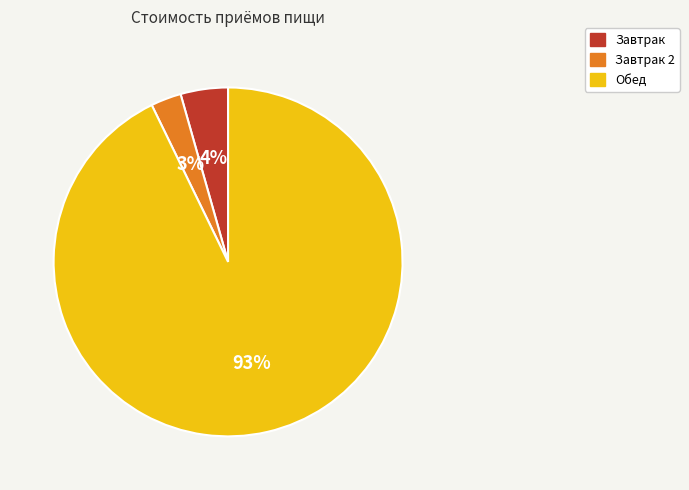

Is there any slice that represents more than half of the pie?

Yes